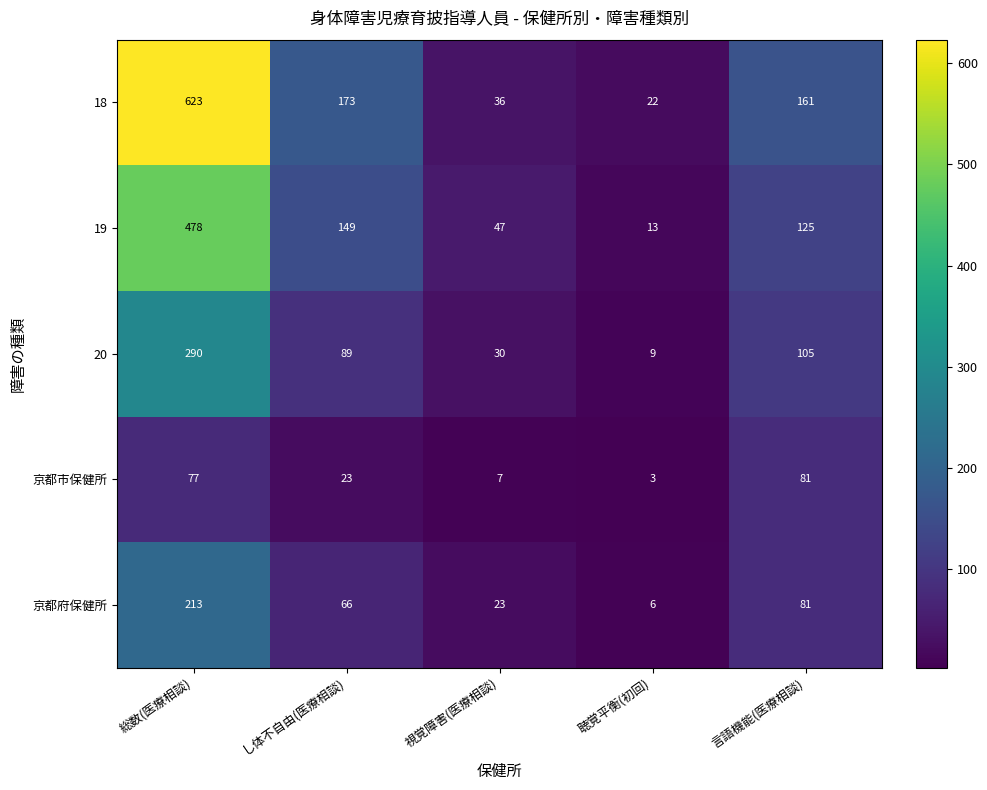

Rank the series by their average value, from highest to lowest.

18, 19, 20, 京都府保健所, 京都市保健所